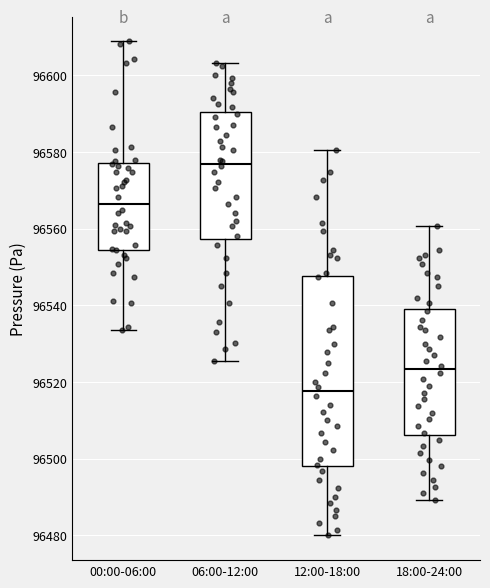

Where does the median line of the box for 12:00-18:00 sit on the y-axis? The values are not printed on the chart, so give them approximately, as read against the axis.

96518